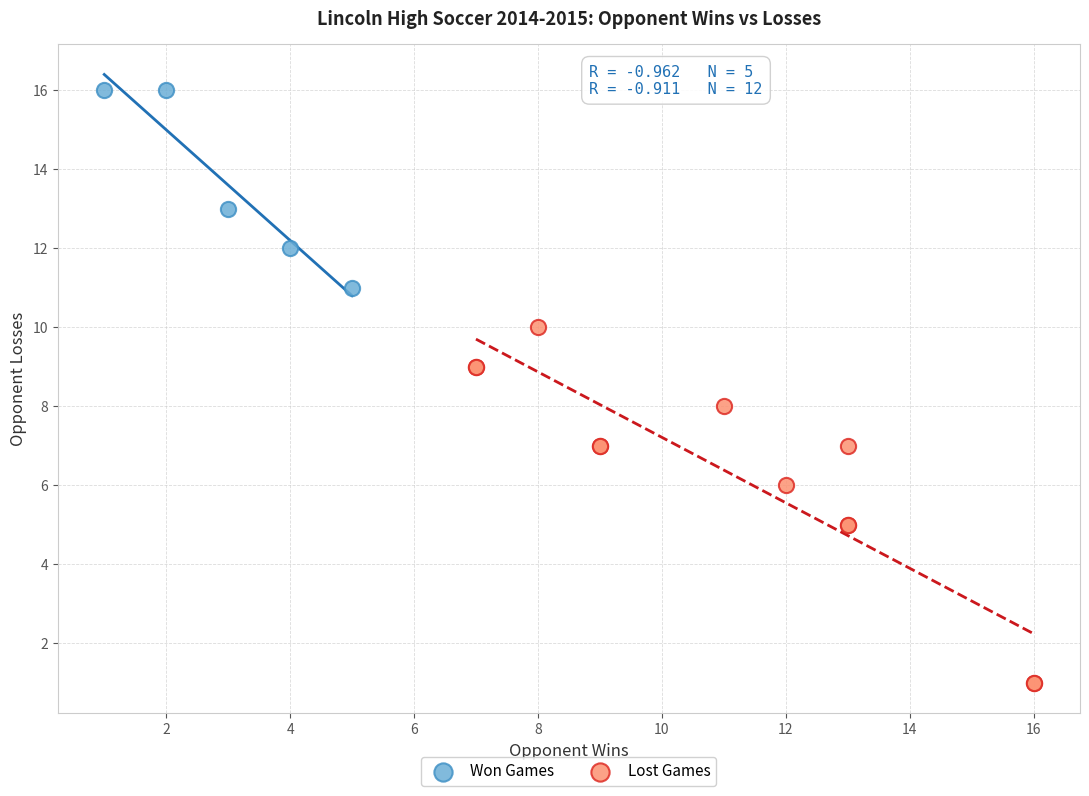

Which series reaches the maximum Y coordinate?

Won Games